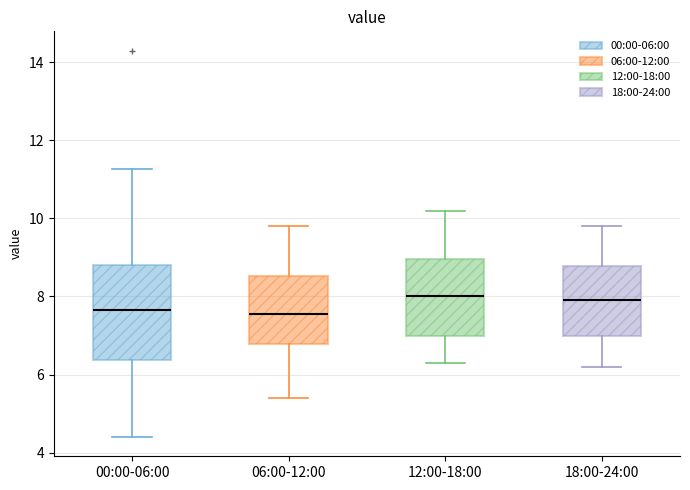

Reading left to right, read every box against the y-axis: the position of its median line, the range the box covers, and the ends of its whiskers. The values are not printed on the chart, so give them approximately, as read against the axis.

00:00-06:00: median 7.6, box 6.4 to 8.8, whiskers 4.4 to 11.2
06:00-12:00: median 7.6, box 6.8 to 8.6, whiskers 5.4 to 9.8
12:00-18:00: median 8.0, box 7.0 to 9.0, whiskers 6.4 to 10.2
18:00-24:00: median 8.0, box 7.0 to 8.8, whiskers 6.2 to 9.8